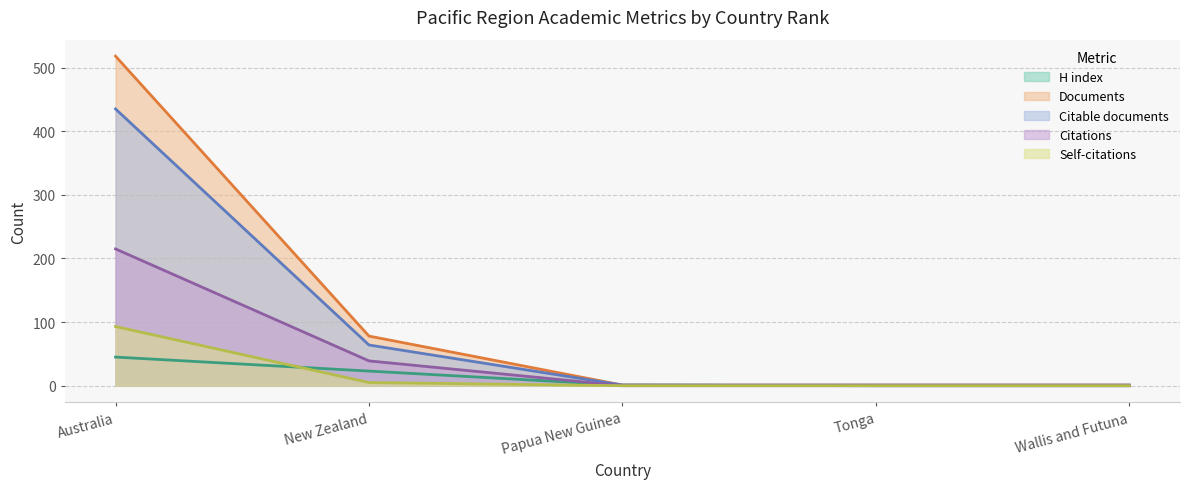

At how many categories does at least one series exceed 208?

1